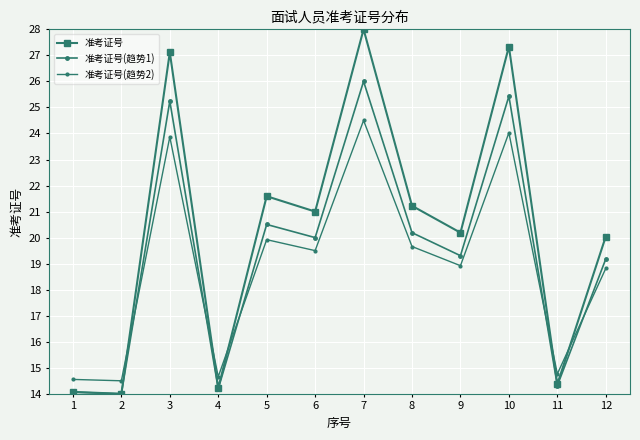

What is the value of the 准考证号(趋势2) point at the 4th from the left?

14.7